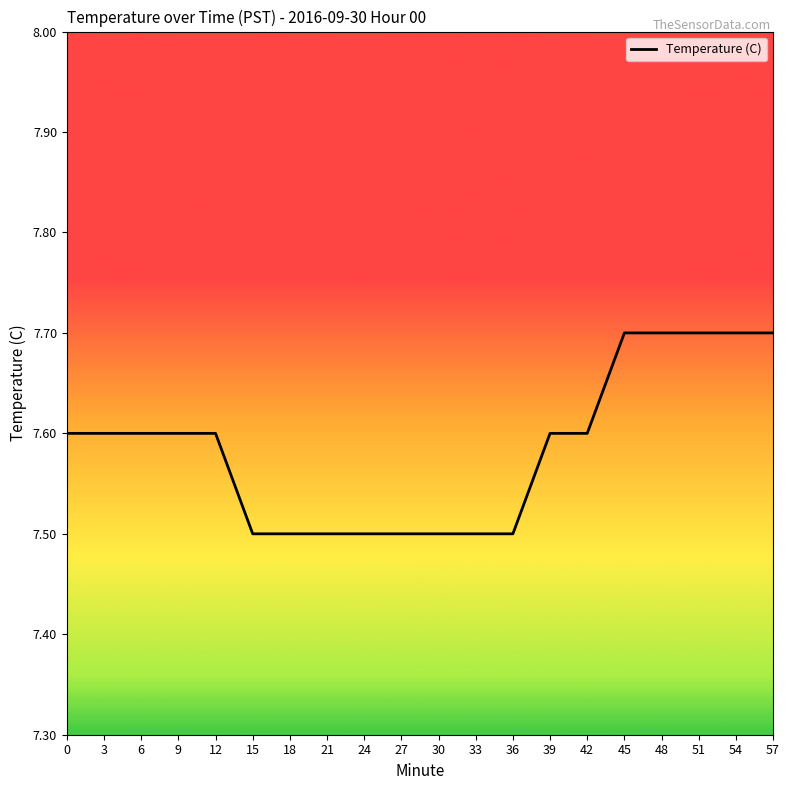

What is the maximum value shown in the chart?

7.7